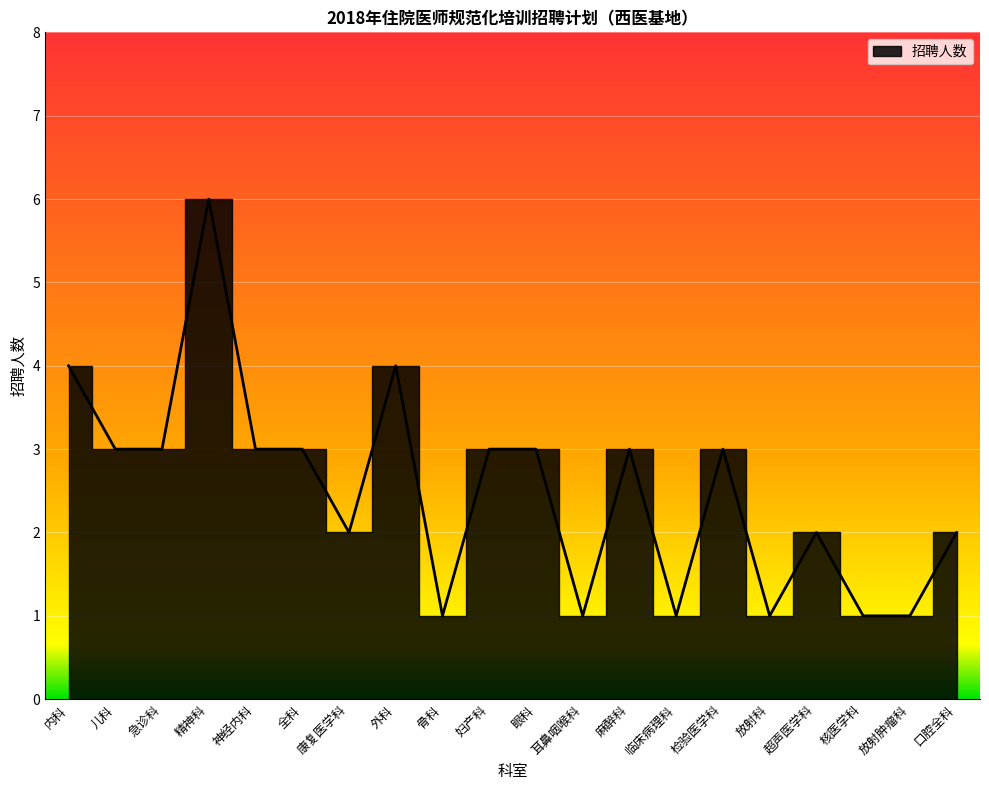

What position from the right is 康复医学科?

14